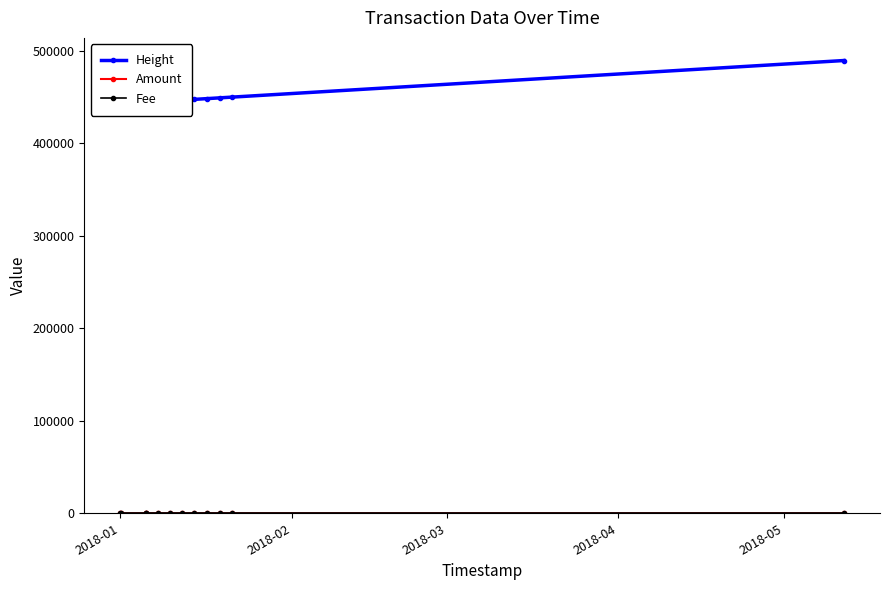

Rank the series by their maximum value, from lowest to highest.

Fee, Amount, Height